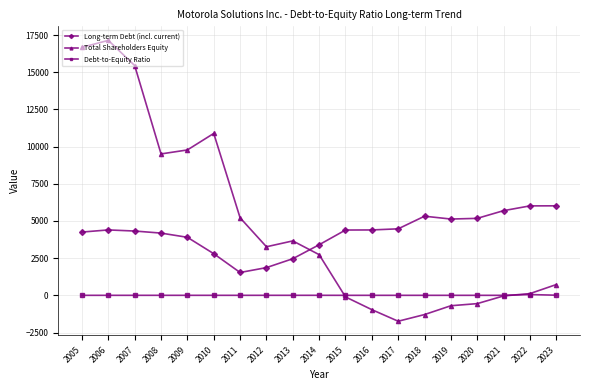

What is the highest value of the Debt-to-Equity Ratio series?

51.8